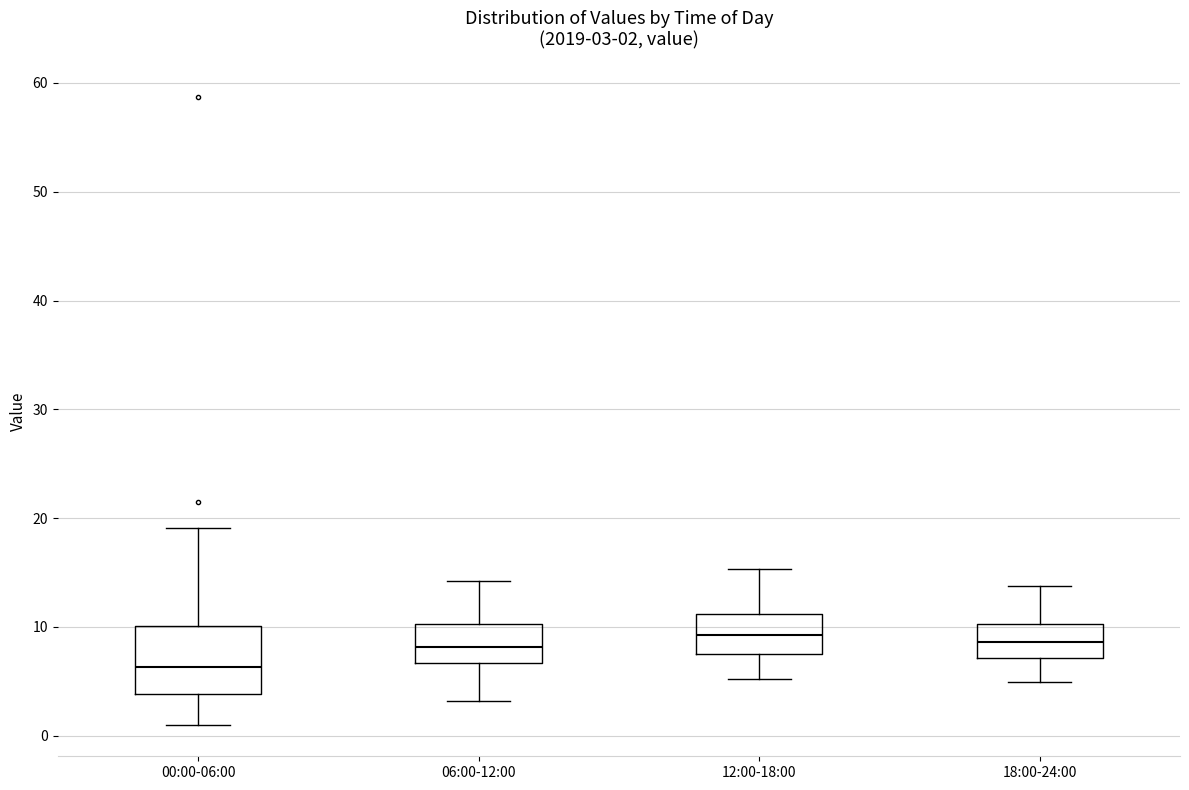

Which box is the tallest, from its lower edge to its upper edge?

00:00-06:00